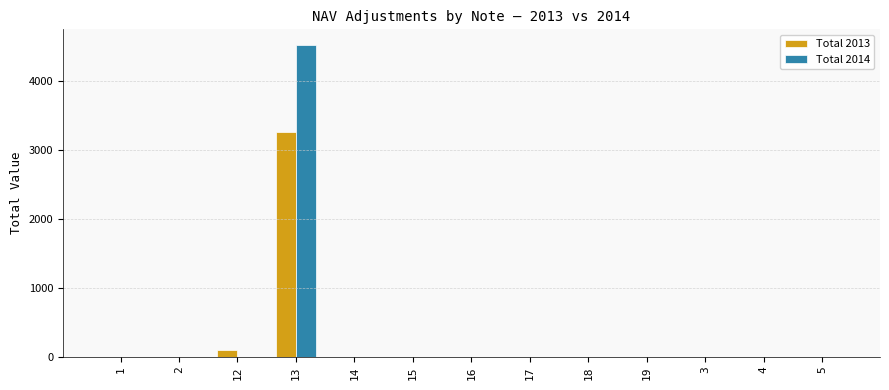

Reading left to right, extract all data points from this chart.

Total 2013: 1=0	2=0	12=100	13=3255	14=0	15=0	16=0	17=0	18=0	19=0	3=0	4=0	5=0
Total 2014: 1=0	2=0	12=0	13=4518	14=0	15=0	16=0	17=0	18=0	19=0	3=0	4=0	5=0